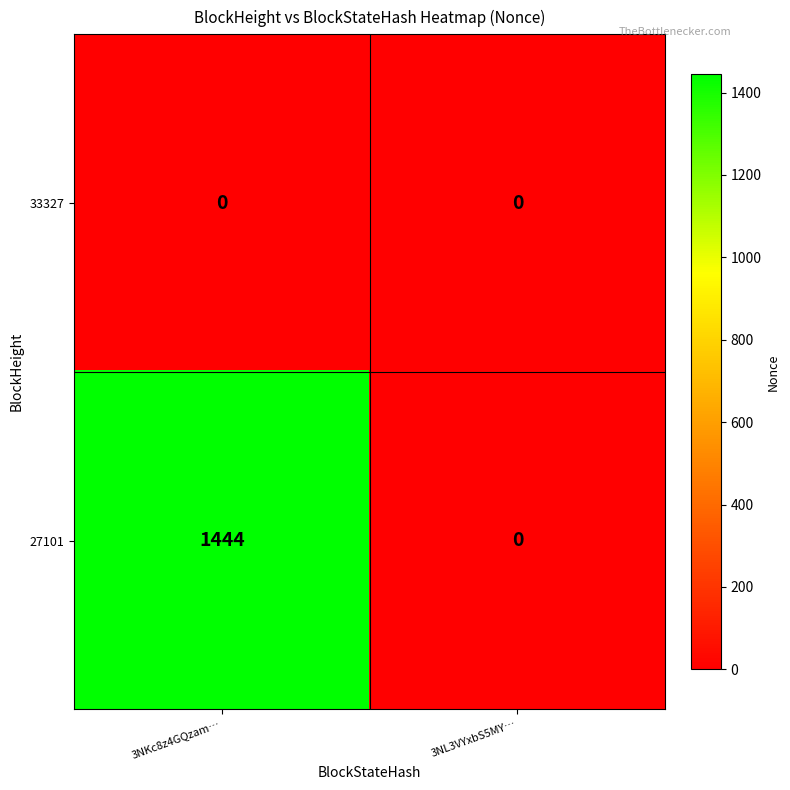

What is the maximum value shown in the chart?

1444